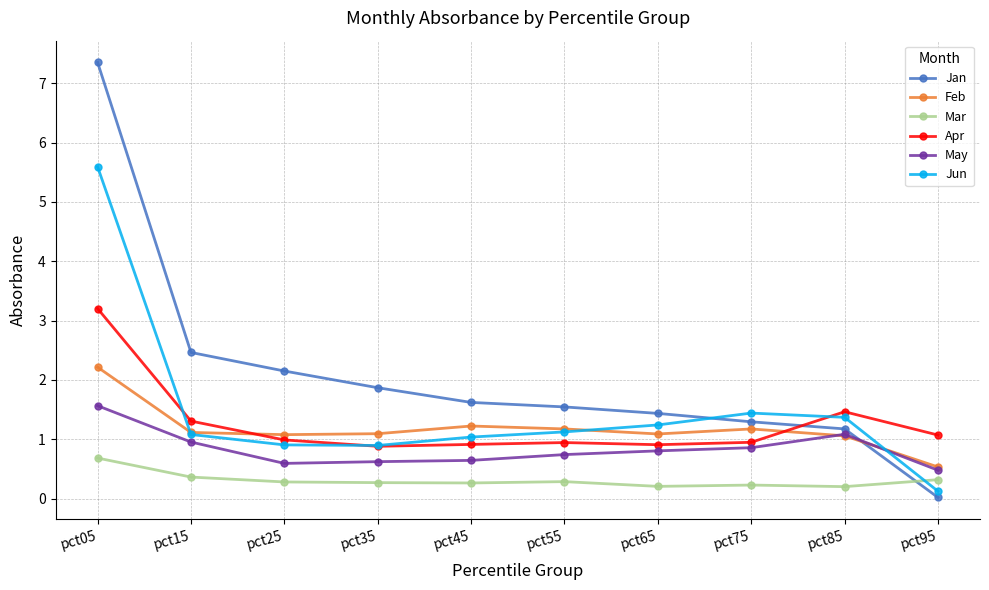

The value of Jan at pct25 is 2.1. True or false?

True